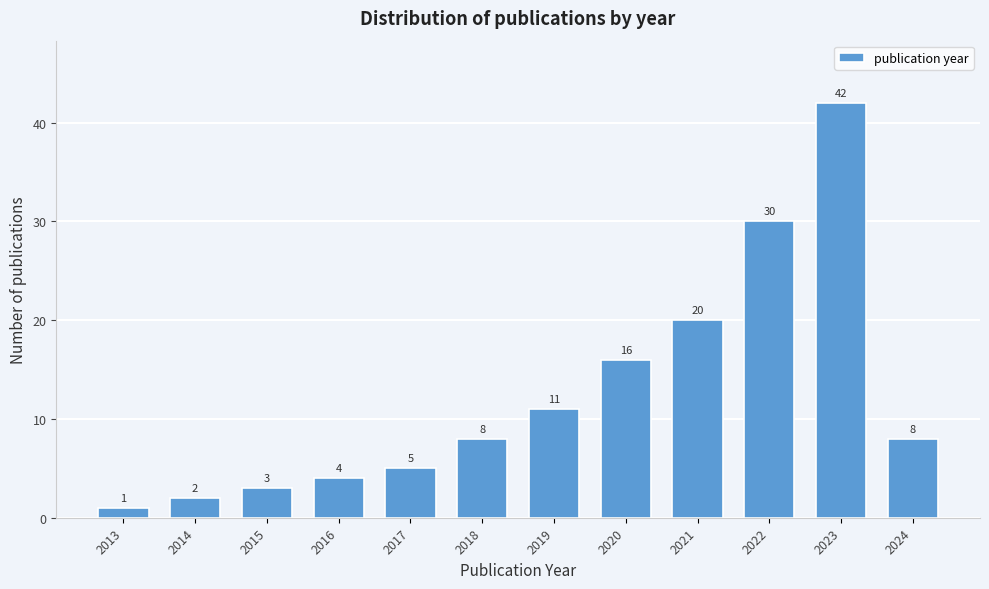

Reading left to right, transcribe all the data shown in this chart.

1	2	3	4	5	8	11	16	20	30	42	8